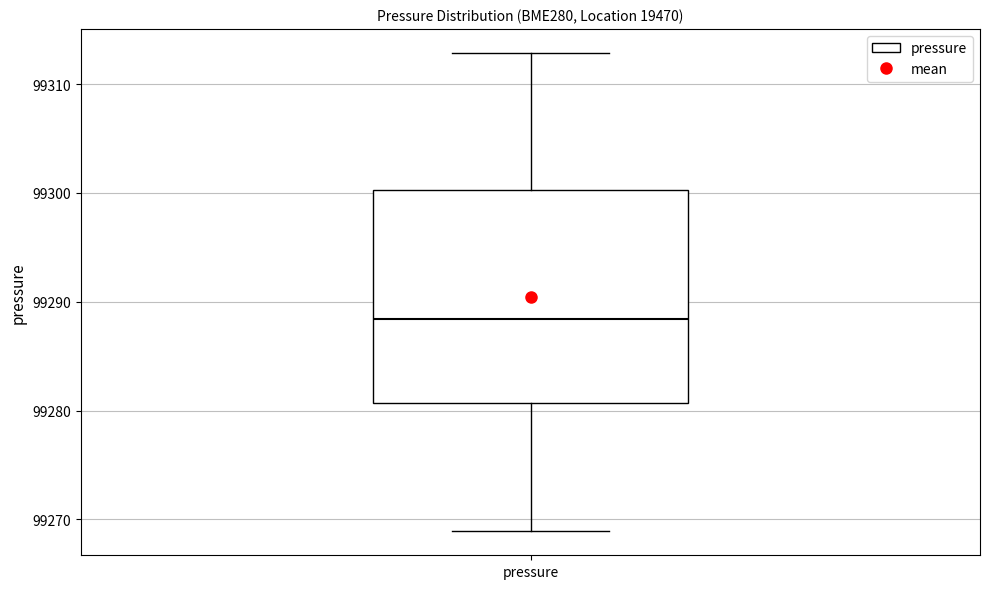

Read this box plot against the y-axis: the position of the median line, the range covered by the box, and the ends of both whiskers. The values are not printed on the chart, so give them approximately, as read against the axis.

median 99288, box 99281 to 99300, whiskers 99269 to 99313